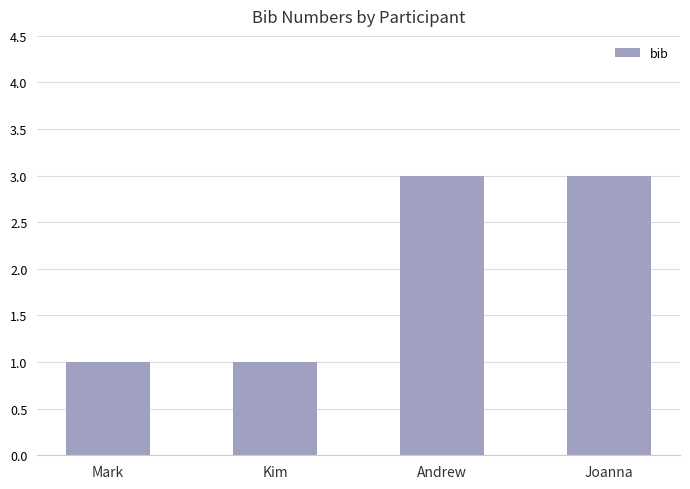

What value does the data have at Joanna?

3